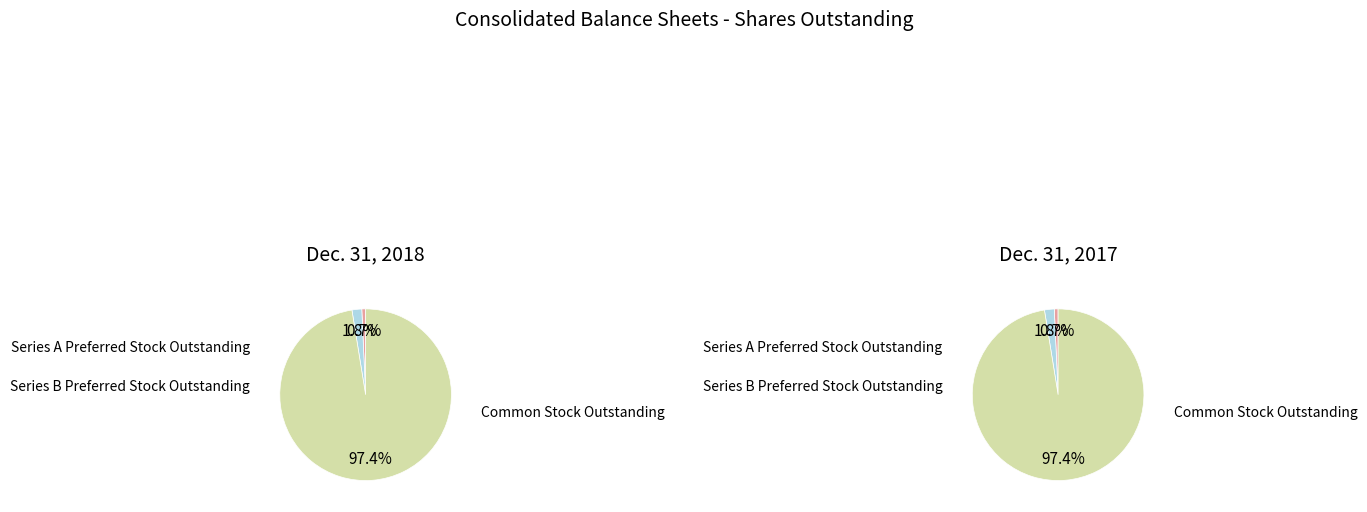

How many segments does this pie chart have?

3